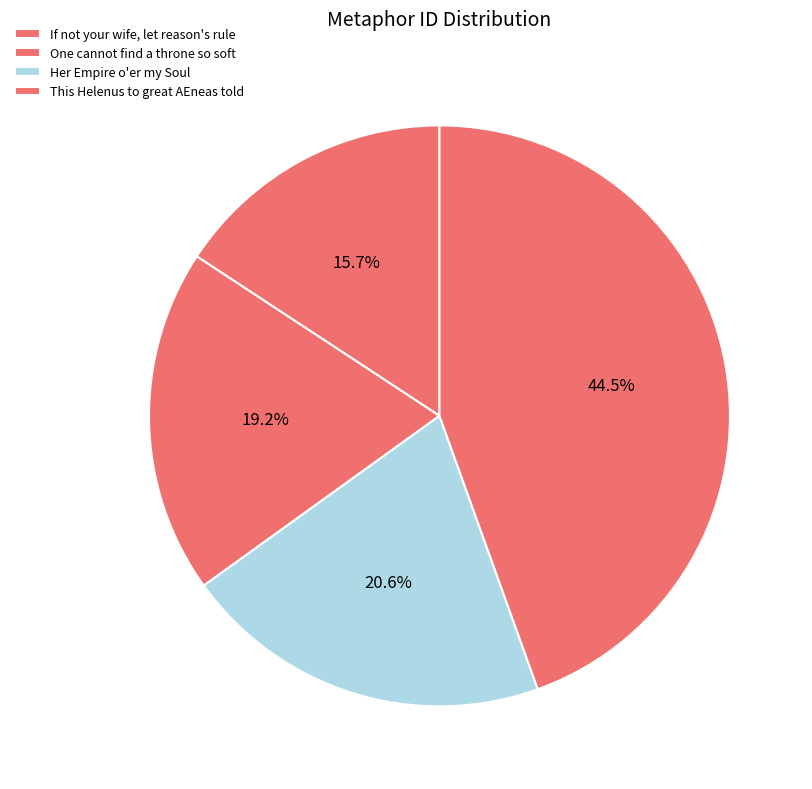

Is there a majority slice in this chart?

No